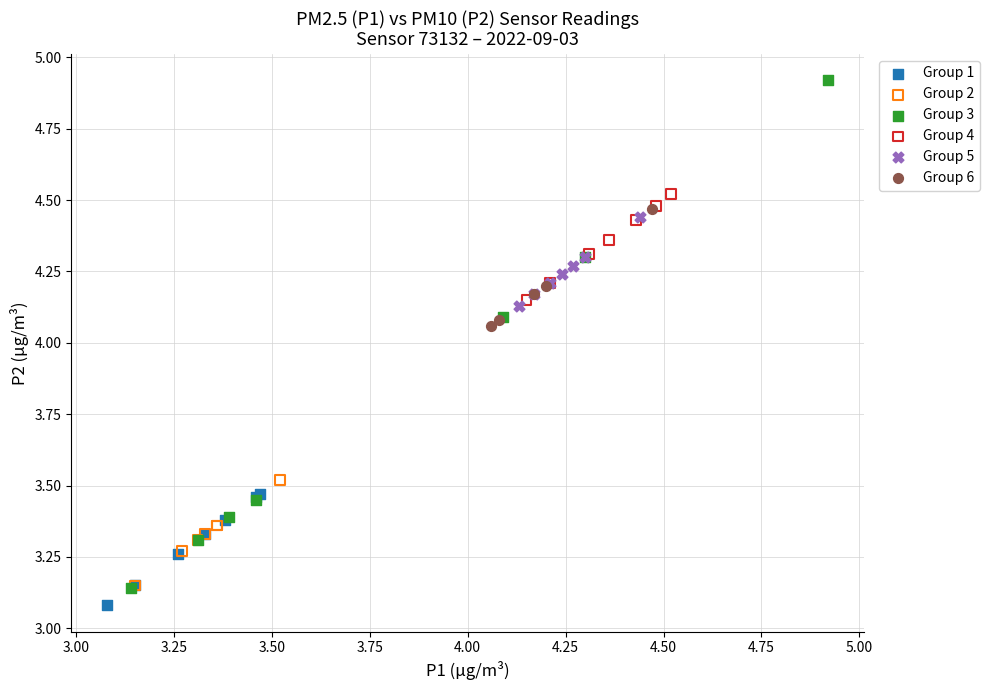

Which series has the largest Y range (max minus min)?

Group 3